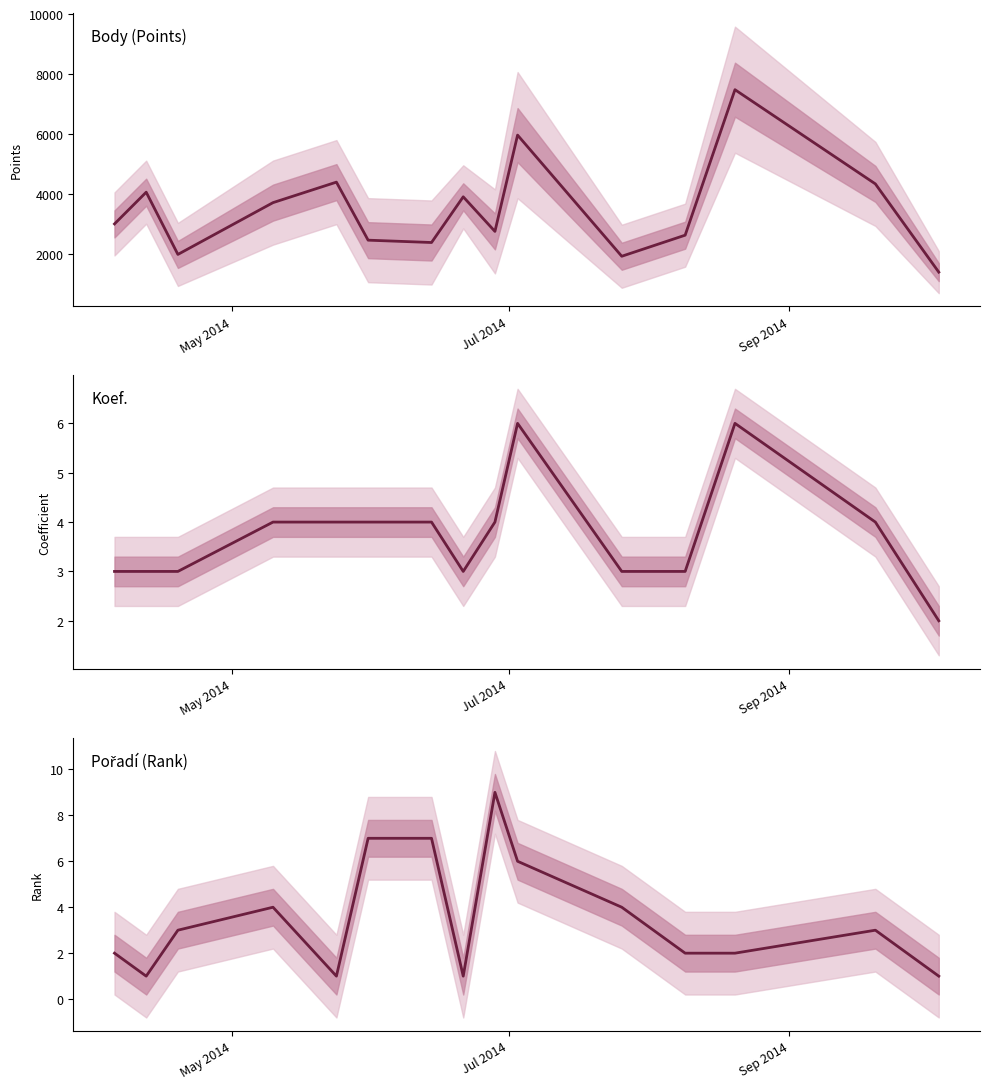

What is the value of the Pořadí point at the 1st from the left?

2